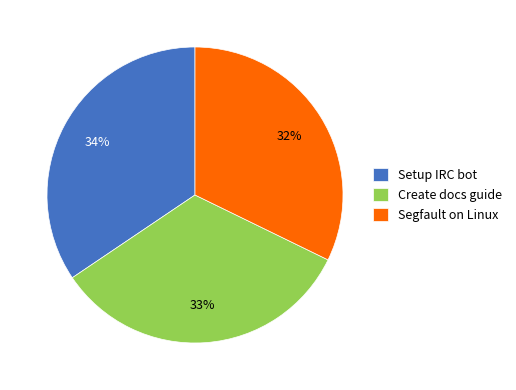

Which slice is the largest?

Setup IRC bot